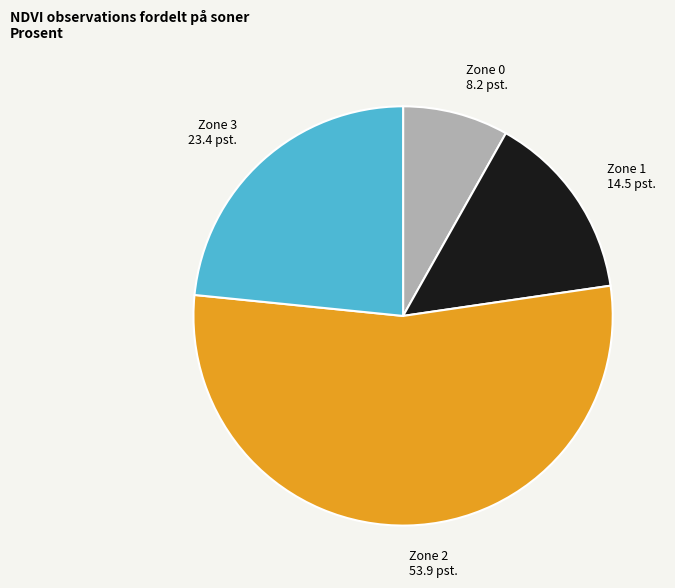

Which slice is the largest?

Zone 2